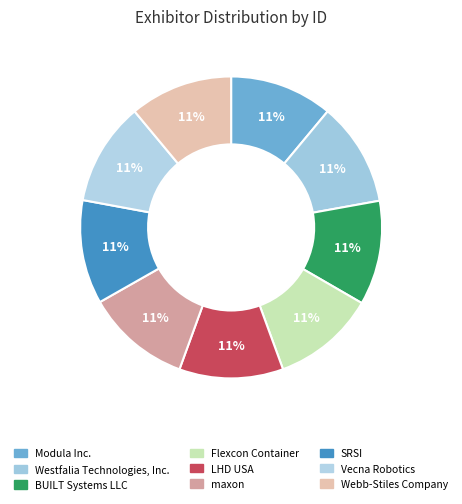

Approximately how many times larger is the value at SRSI compared to Westfalia Technologies, Inc.?

1.0